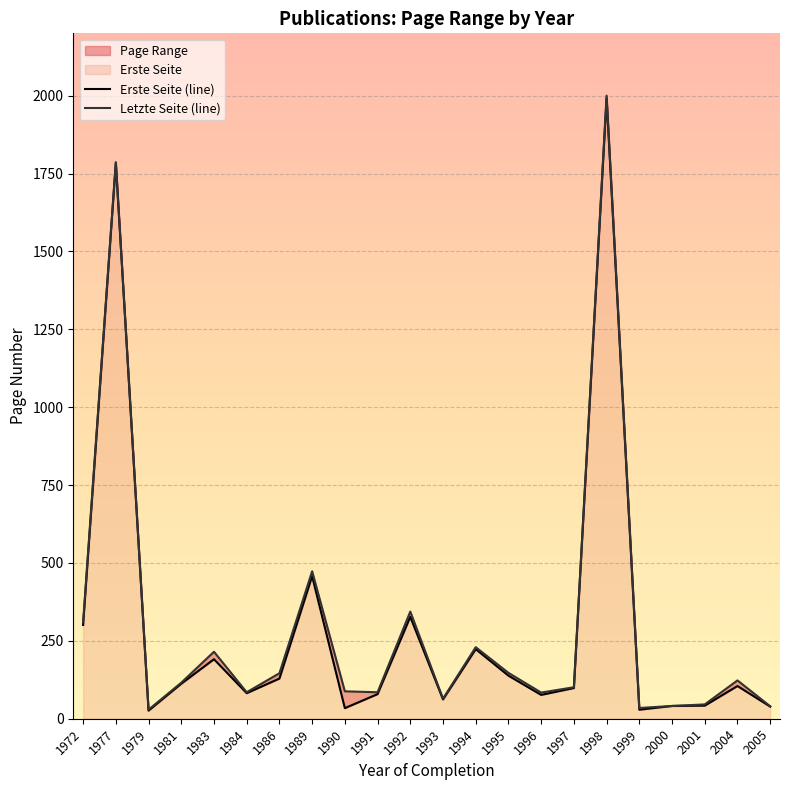

Which series has the largest total across all categories?

Letzte Seite (line)